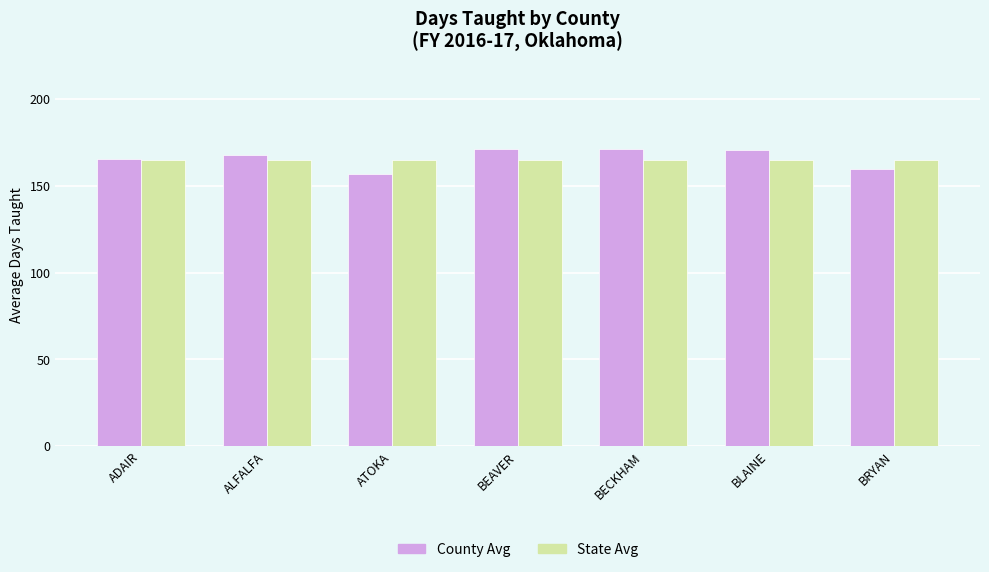

Does the chart contain any negative values?

No